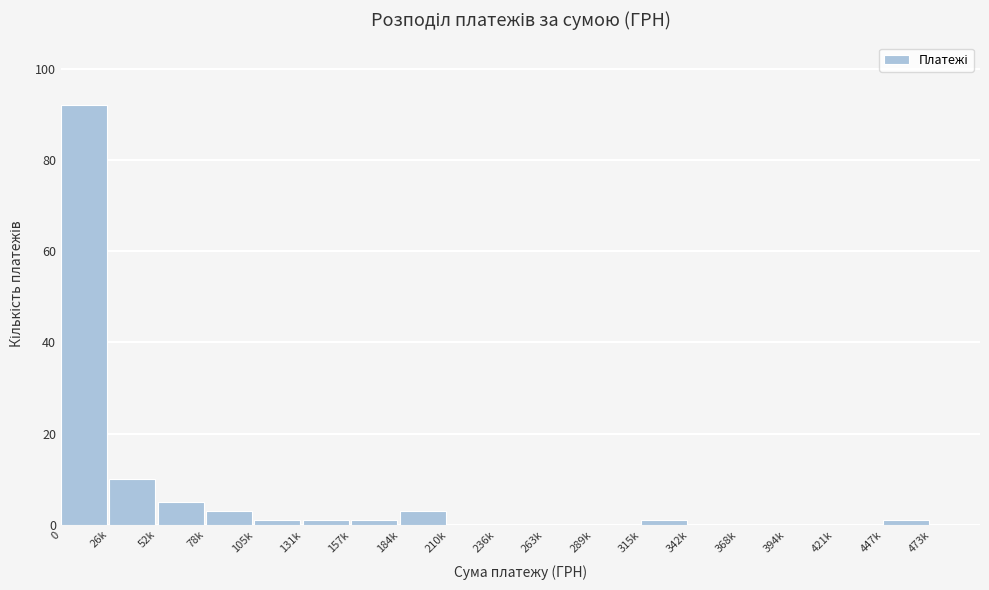

Reading left to right, extract all data points from this chart.

0=92	26k=10	52k=5	78k=3	105k=1	131k=1	157k=1	184k=3	210k=0	236k=0	263k=0	289k=0	315k=1	342k=0	368k=0	394k=0	421k=0	447k=1	473k=0